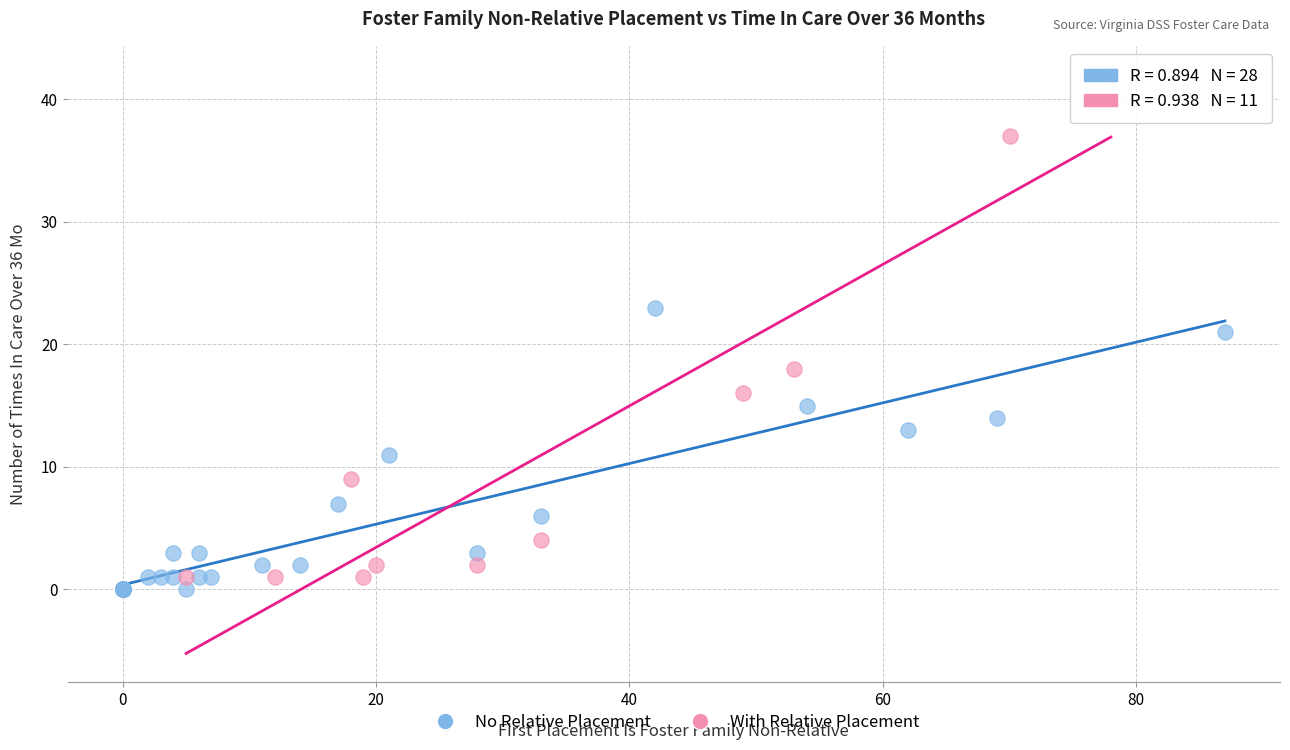

Which series contains the highest Y value?

With Relative Placement